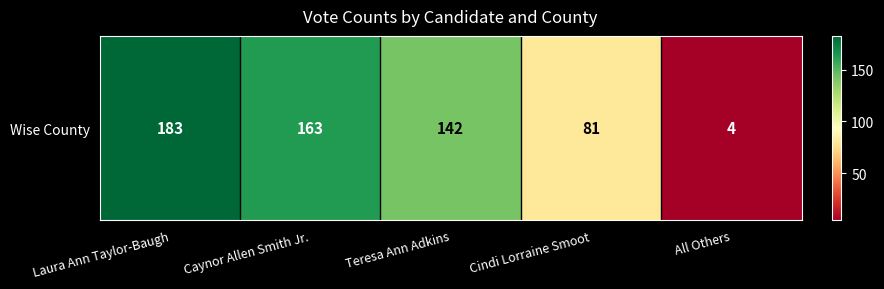

List the labels in order of value, smallest first.

All Others, Cindi Lorraine Smoot, Teresa Ann Adkins, Caynor Allen Smith Jr., Laura Ann Taylor-Baugh